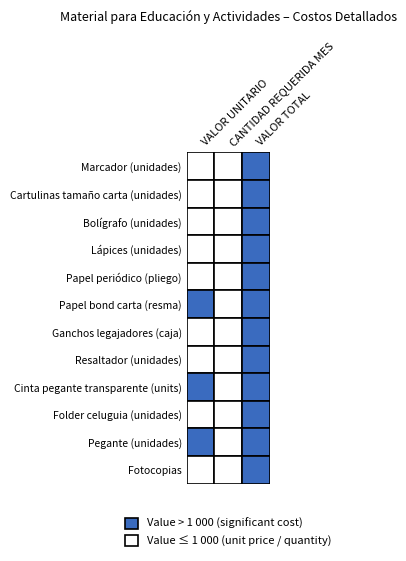

What is the average value of the Pegante (unidades) series?

5850.1